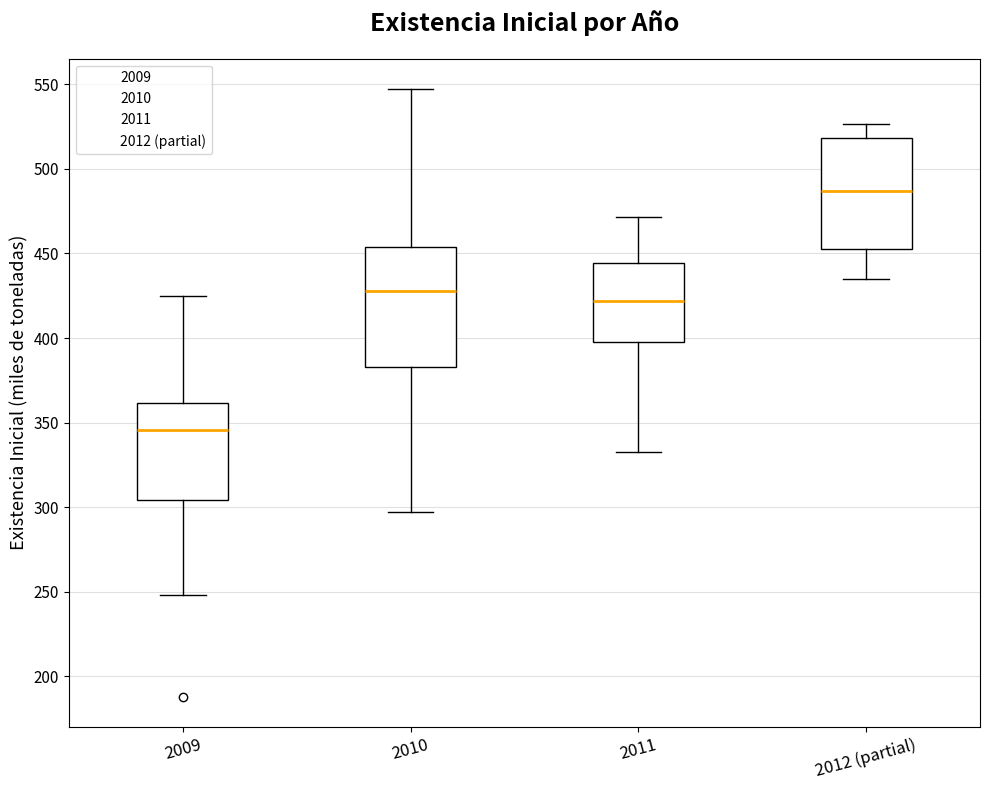

Reading left to right, read every box against the y-axis: the position of its median line, the range the box covers, and the ends of its whiskers. The values are not printed on the chart, so give them approximately, as read against the axis.

2009: median 345, box 305 to 360, whiskers 250 to 425
2010: median 430, box 385 to 455, whiskers 295 to 545
2011: median 420, box 400 to 445, whiskers 335 to 470
2012 (partial): median 485, box 455 to 520, whiskers 435 to 525